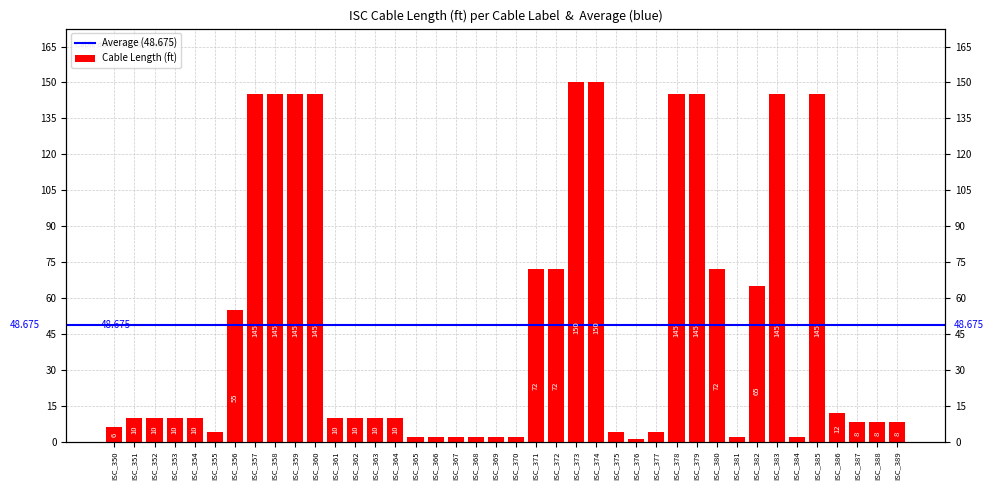

Reading left to right, list all the values displayed in this chart.

ISC_350=6	ISC_351=10	ISC_352=10	ISC_353=10	ISC_354=10	ISC_355=4	ISC_356=55	ISC_357=145	ISC_358=145	ISC_359=145	ISC_360=145	ISC_361=10	ISC_362=10	ISC_363=10	ISC_364=10	ISC_365=2	ISC_366=2	ISC_367=2	ISC_368=2	ISC_369=2	ISC_370=2	ISC_371=72	ISC_372=72	ISC_373=150	ISC_374=150	ISC_375=4	ISC_376=1	ISC_377=4	ISC_378=145	ISC_379=145	ISC_380=72	ISC_381=2	ISC_382=65	ISC_383=145	ISC_384=2	ISC_385=145	ISC_386=12	ISC_387=8	ISC_388=8	ISC_389=8